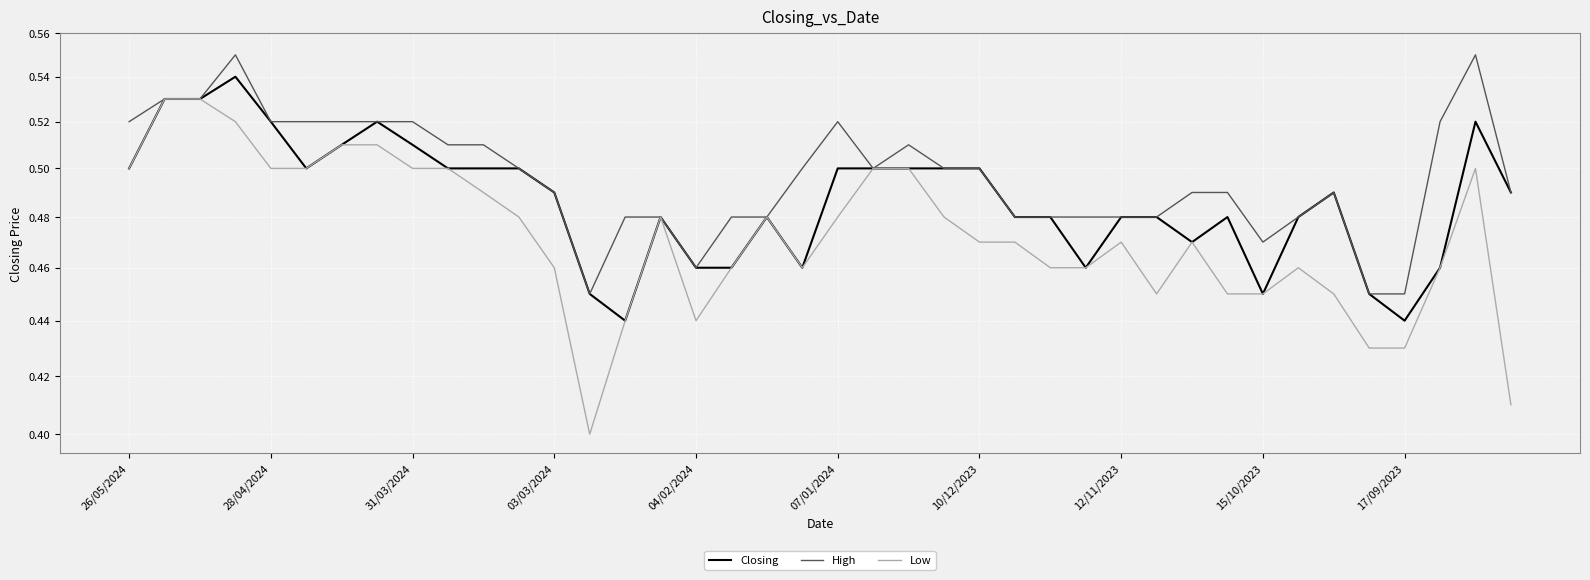

Which label corresponds to the smallest value in the chart?

13